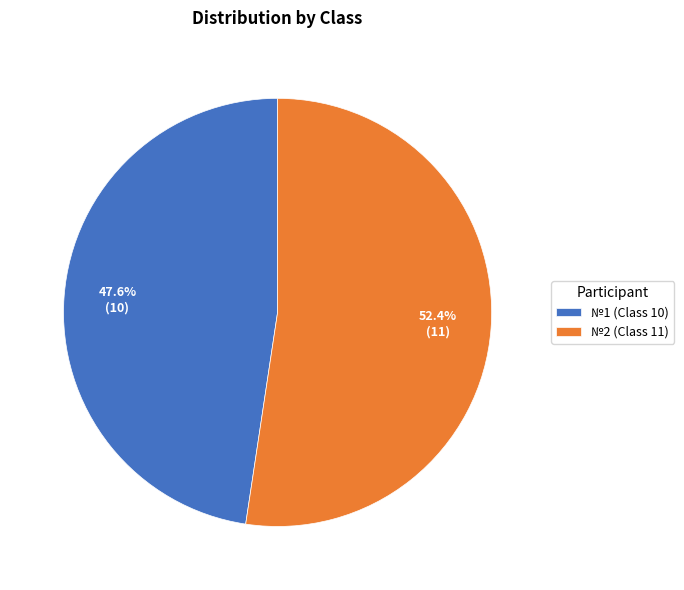

Which category has the smallest portion of the pie?

№1 (Class 10)